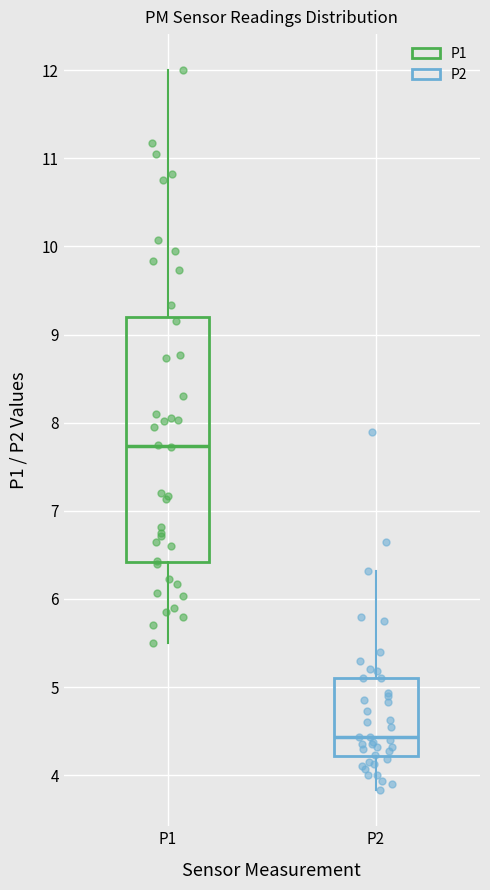

Reading left to right, read every box against the y-axis: the position of its median line, the range the box covers, and the ends of its whiskers. The values are not printed on the chart, so give them approximately, as read against the axis.

P1: median 7.7, box 6.4 to 9.2, whiskers 5.5 to 12.0
P2: median 4.4, box 4.2 to 5.1, whiskers 3.8 to 6.3